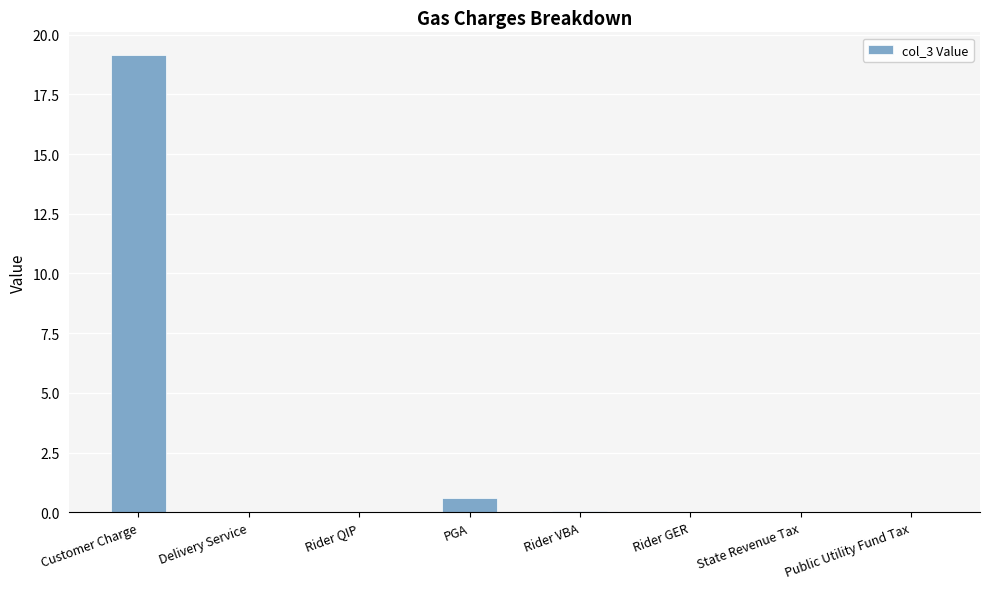

What is the maximum value shown in the chart?

19.1